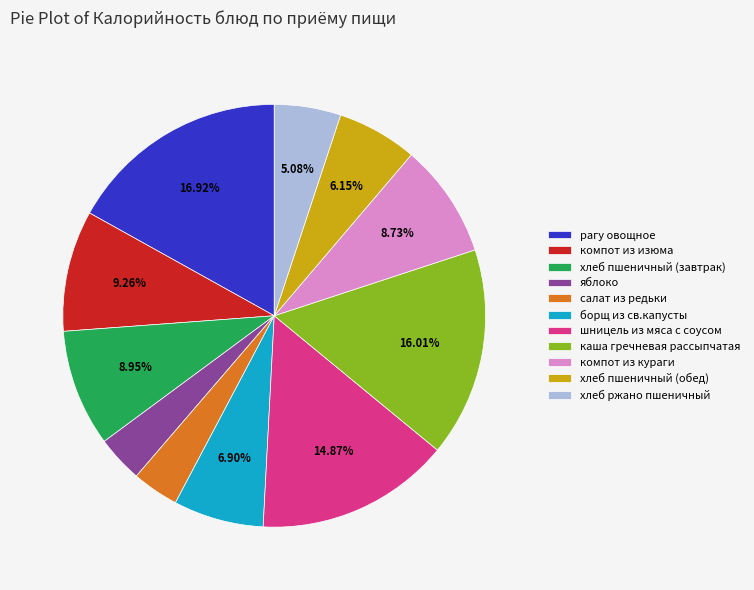

To the nearest percent, what percentage of the pie is компот из изюма?

9%